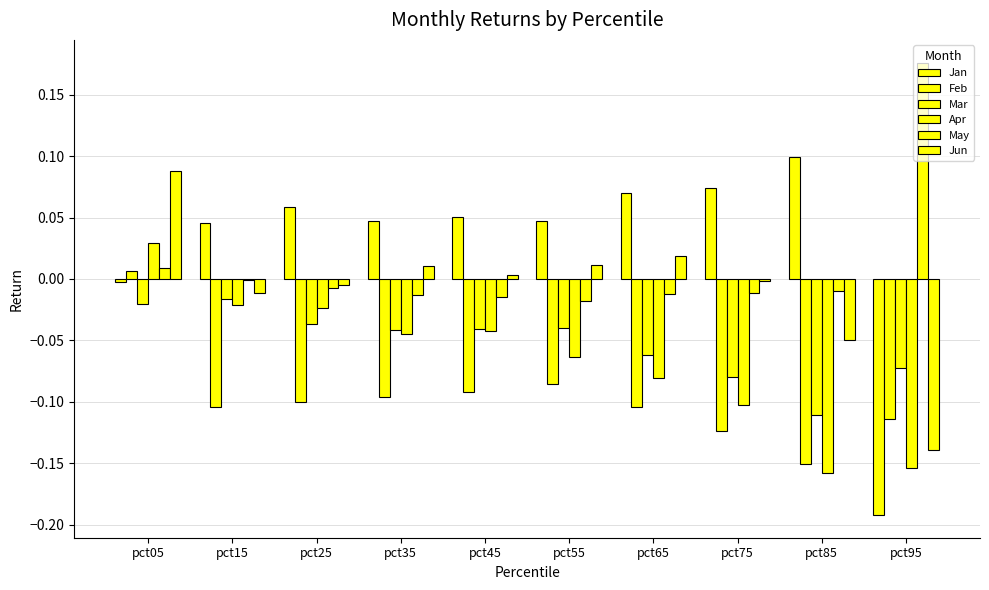

Reading left to right, what are all the values shown in this chart?

Jan: -0.0	0.0	0.1	0.0	0.1	0.0	0.1	0.1	0.1	-0.2
Feb: 0.0	-0.1	-0.1	-0.1	-0.1	-0.1	-0.1	-0.1	-0.2	-0.1
Mar: -0.0	-0.0	-0.0	-0.0	-0.0	-0.0	-0.1	-0.1	-0.1	-0.1
Apr: 0.0	-0.0	-0.0	-0.0	-0.0	-0.1	-0.1	-0.1	-0.2	-0.2
May: 0.0	-0.0	-0.0	-0.0	-0.0	-0.0	-0.0	-0.0	-0.0	0.2
Jun: 0.1	-0.0	-0.0	0.0	0.0	0.0	0.0	-0.0	-0.1	-0.1